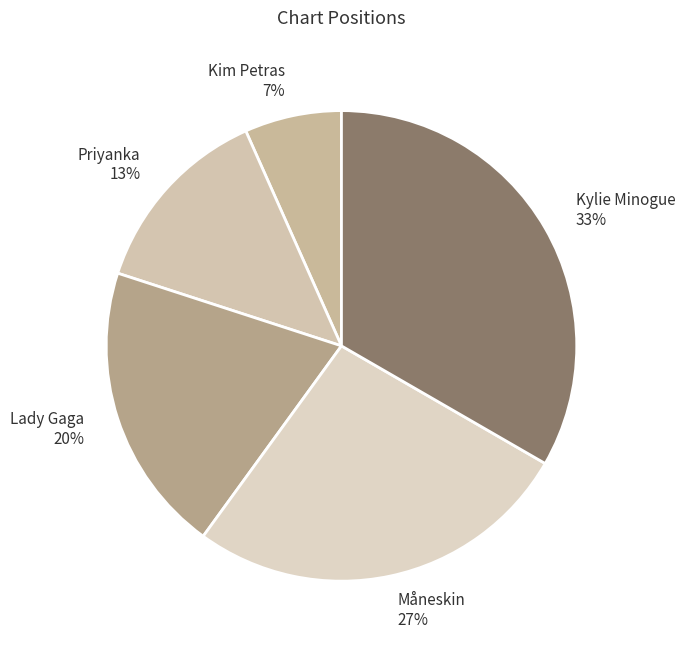

Is the sum of Kim Petras and Priyanka greater than half?

No